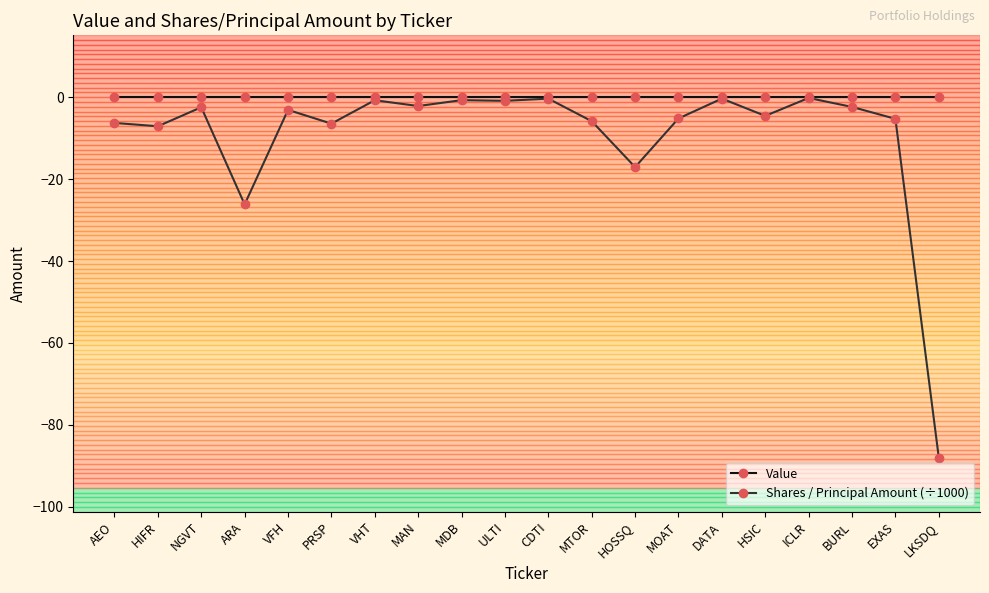

What is the value of the Shares / Principal Amount (÷1000) point at the 6th from the left?

-6.4